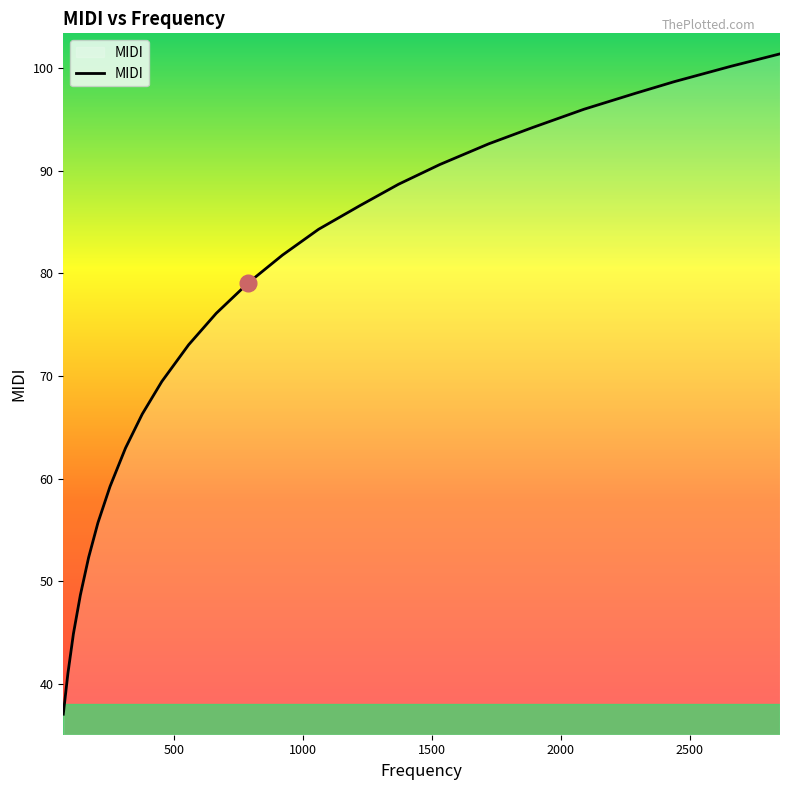

Is this an area chart (filled region under the line)?

No